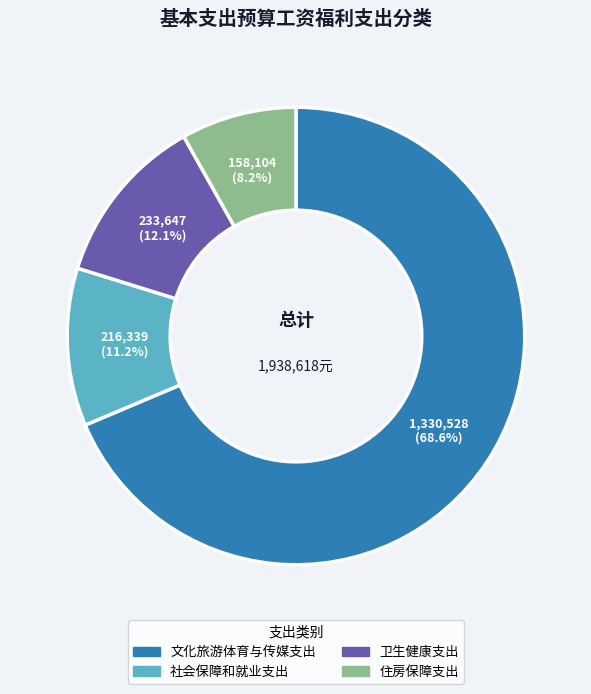

Between 社会保障和就业支出 and 文化旅游体育与传媒支出, which is larger?

文化旅游体育与传媒支出